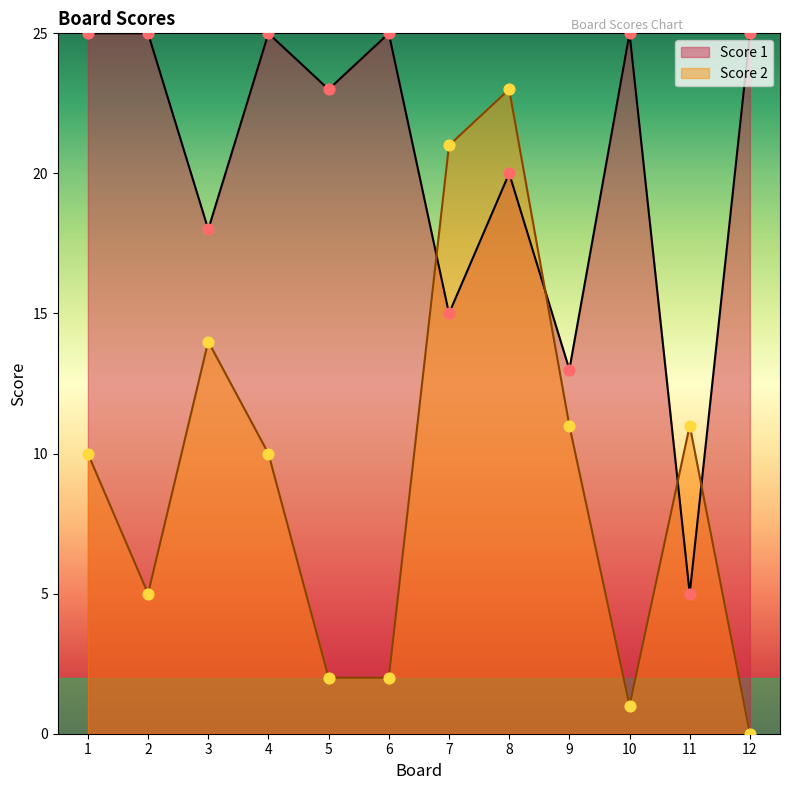

Is the value of Score 1 at 8 greater than the value of Score 2 at 11?

Yes